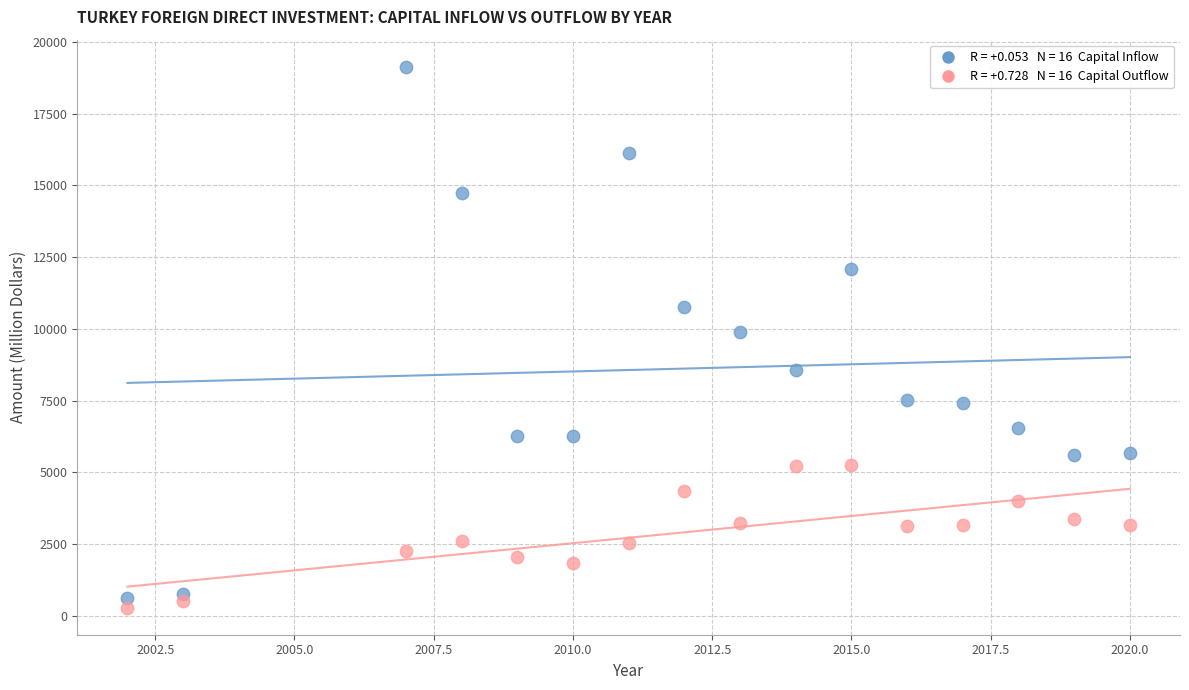

Across all data points, what is the range of Y values (max minus min)?

18854